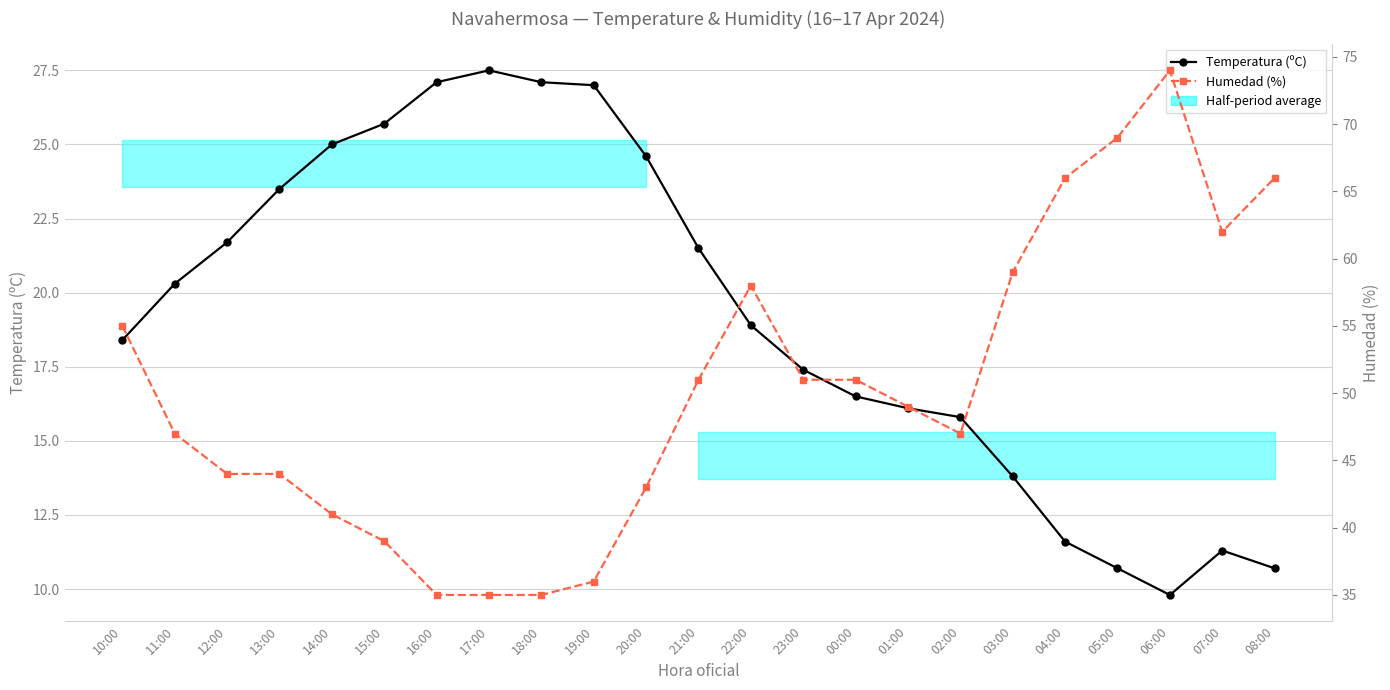

Which series changed the most between 17:00 and 02:00?

Humedad (%)